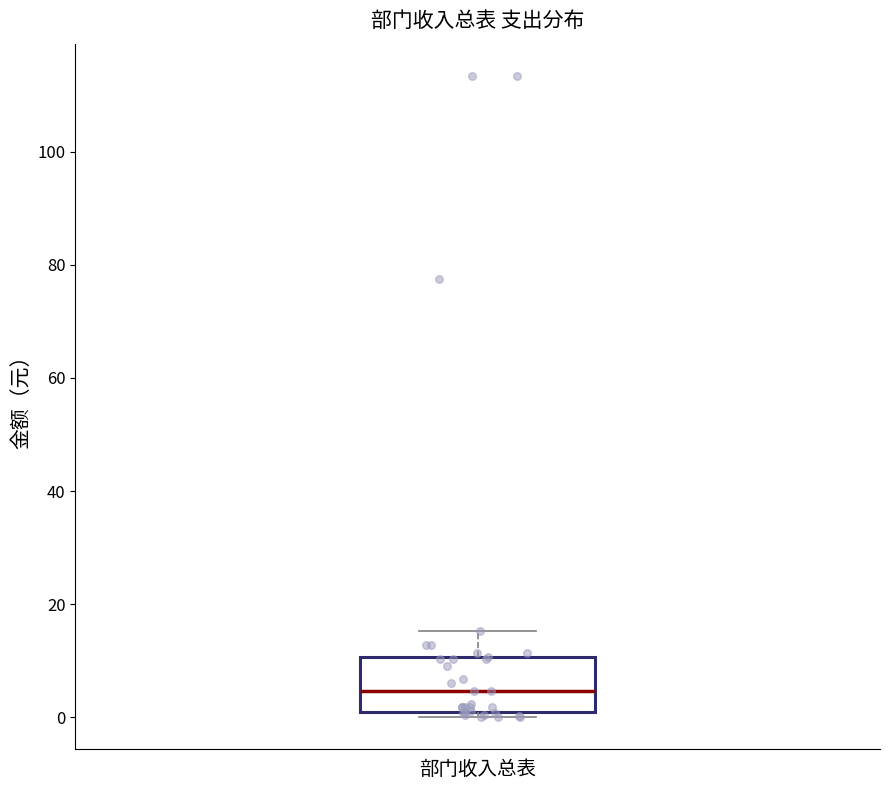

Read this box plot against the y-axis: the position of the median line, the range covered by the box, and the ends of both whiskers. The values are not printed on the chart, so give them approximately, as read against the axis.

median 4, box 0 to 10, whiskers 0 (just below the box's lower edge) to 16